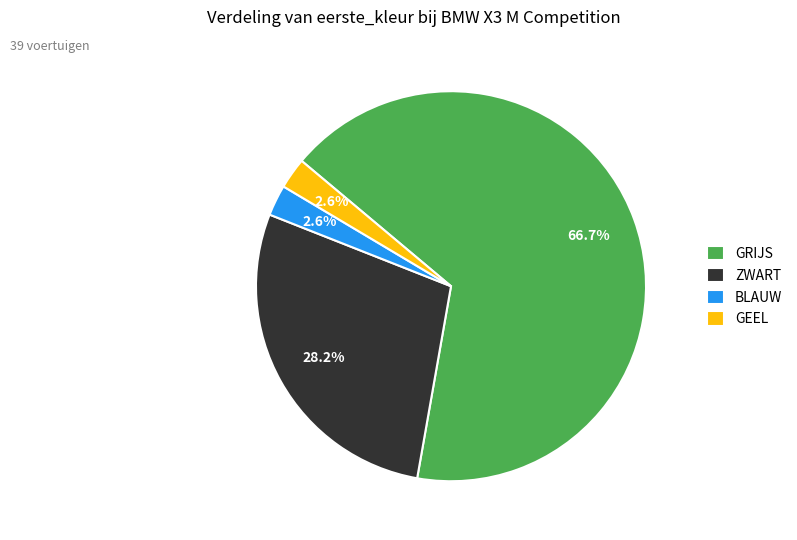

Is there any slice that represents more than half of the pie?

Yes